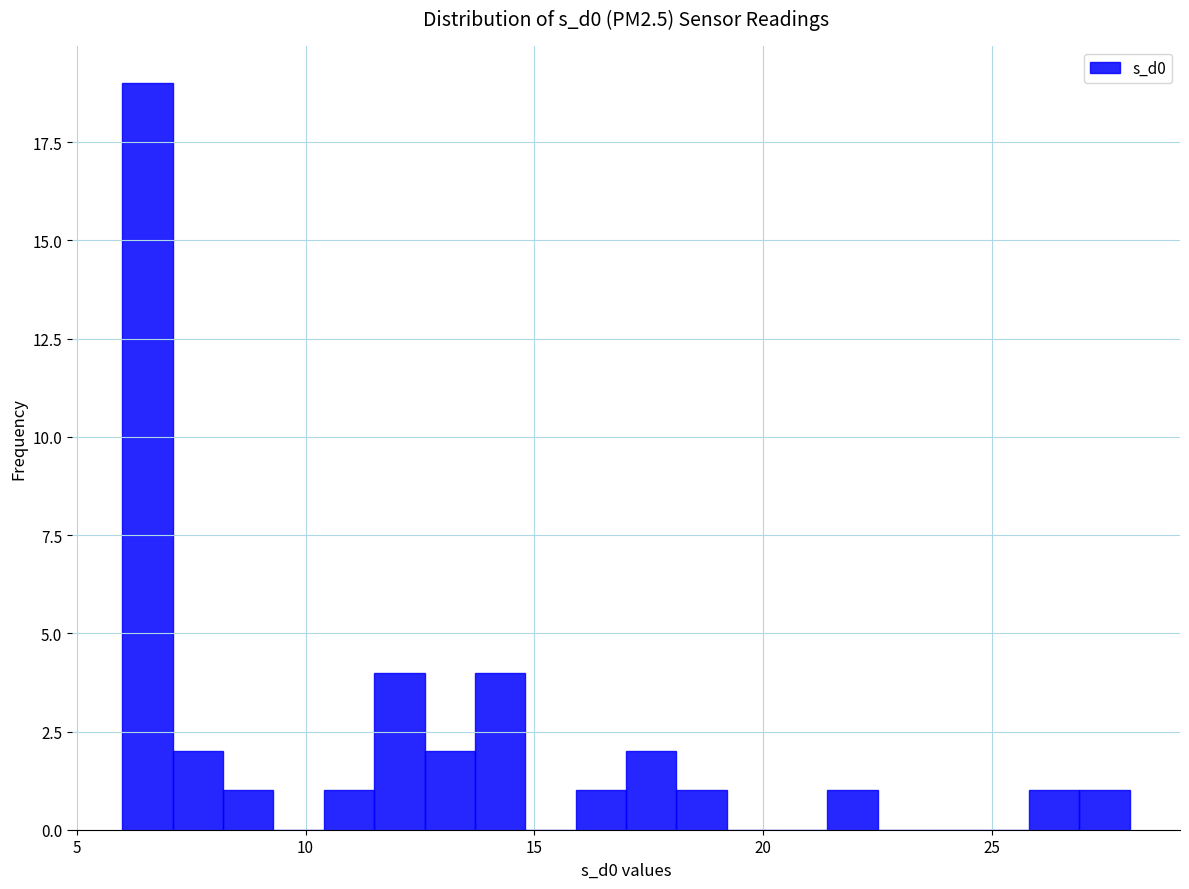

Around what value on the x-axis is the tallest bar? Give the approximate position of its centre, as read against the axis.

6.5